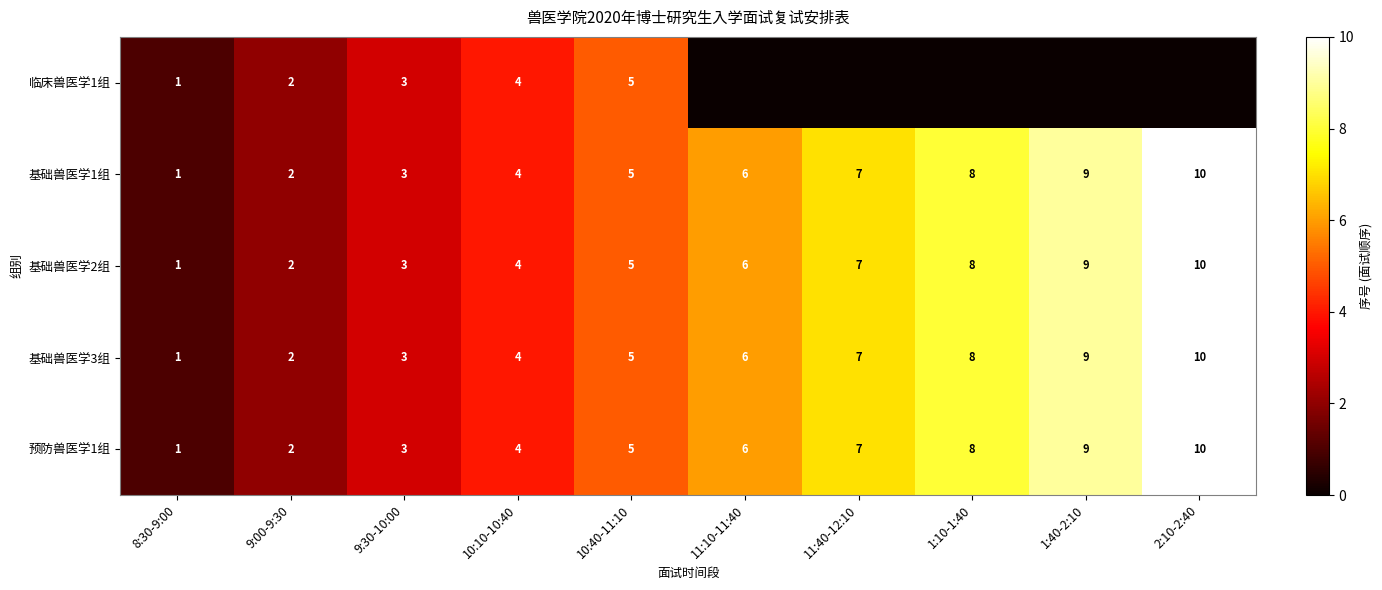

What is the spread (max minus min) of values at 11:40-12:10?

7